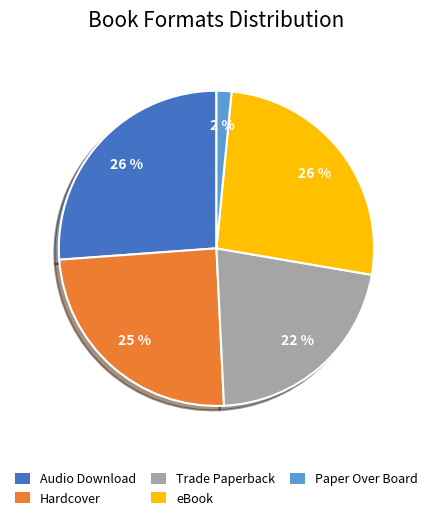

Do Trade Paperback and Audio Download together represent more than half of the pie?

No